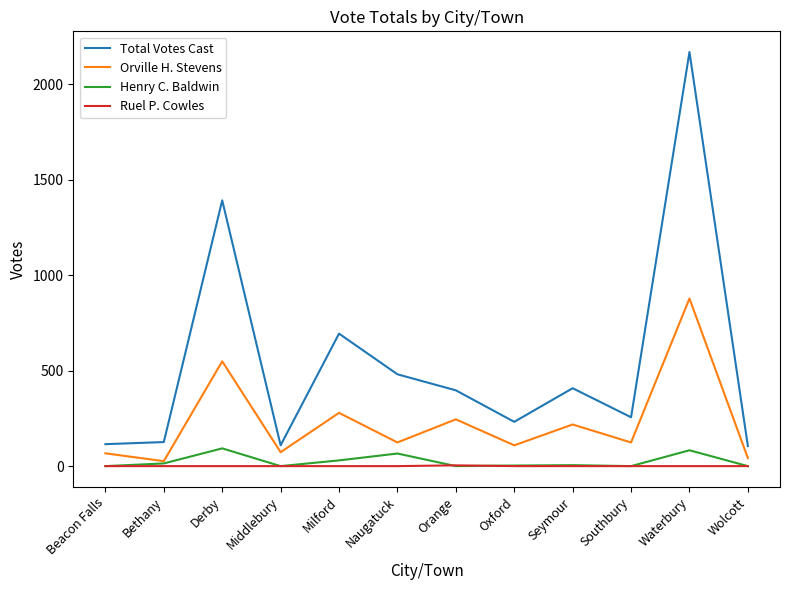

Is this an area chart (filled region under the line)?

No